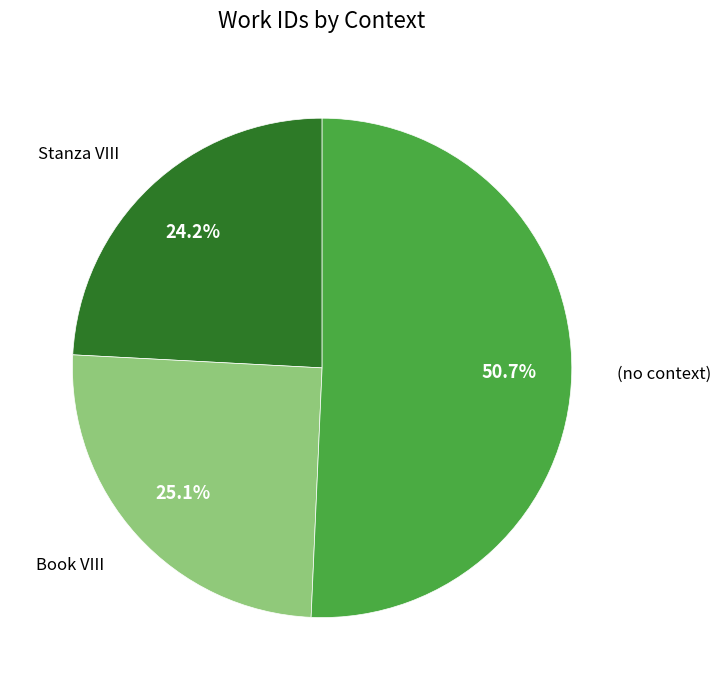

What is the largest slice in the pie chart?

(no context)